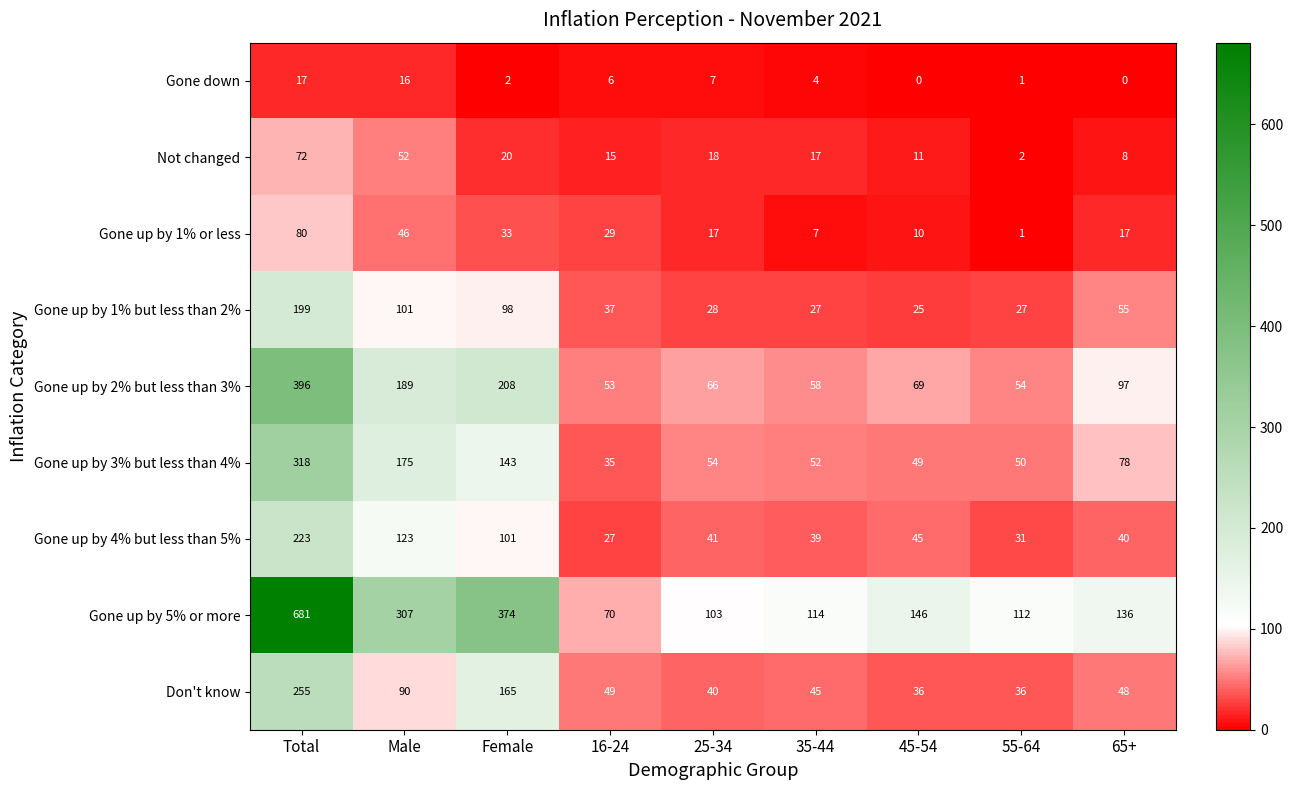

Which category has the highest value across all series?

Total